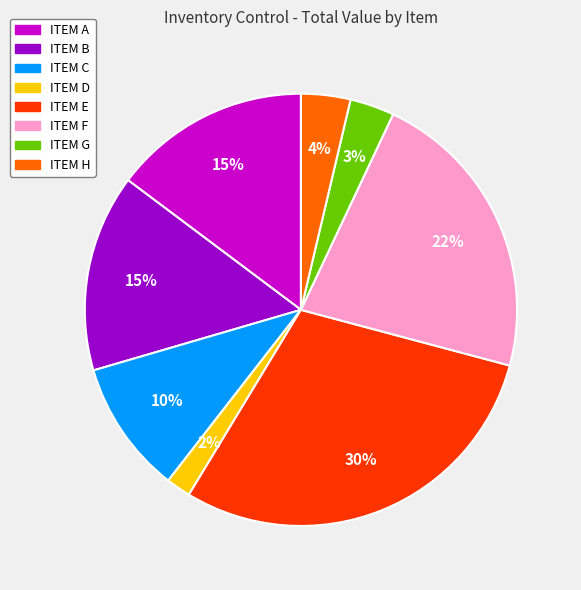

Which has a higher value, ITEM A or ITEM D?

ITEM A